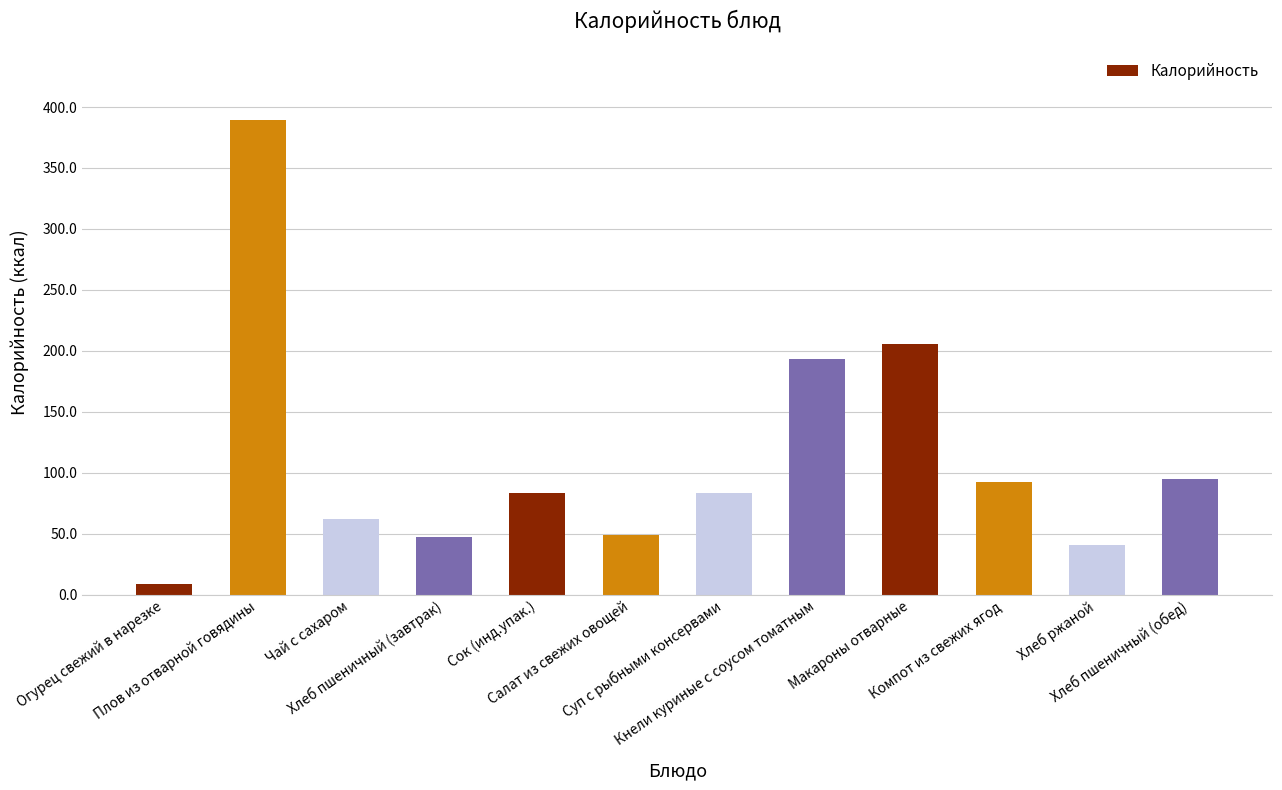

What is the difference between the values at Хлеб ржаной and Огурец свежий в нарезке?

32.4